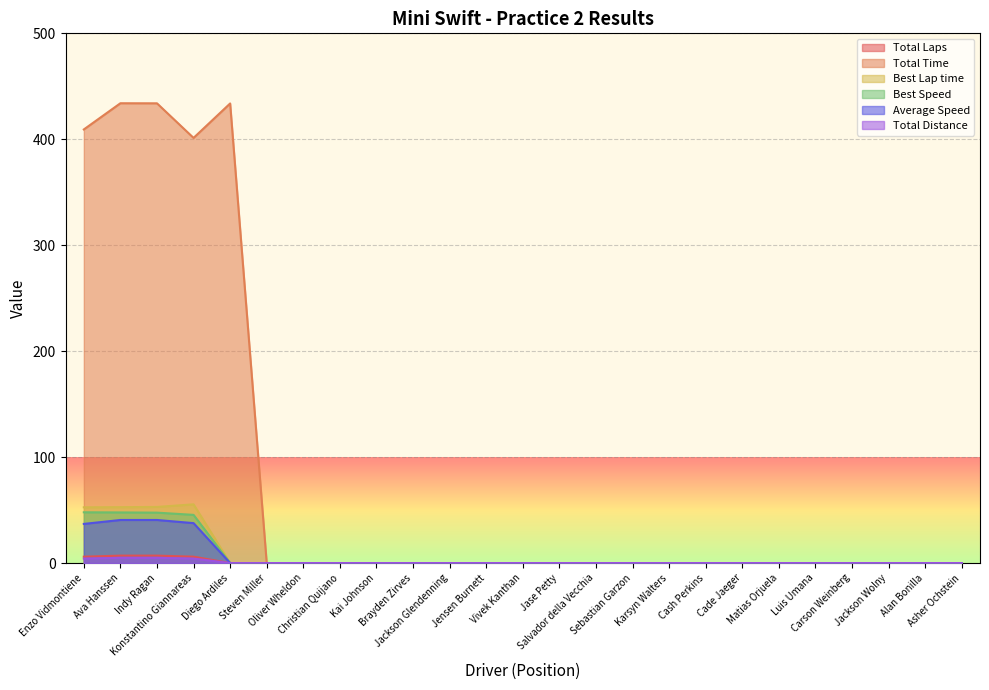

How many lines are shown in the chart?

6